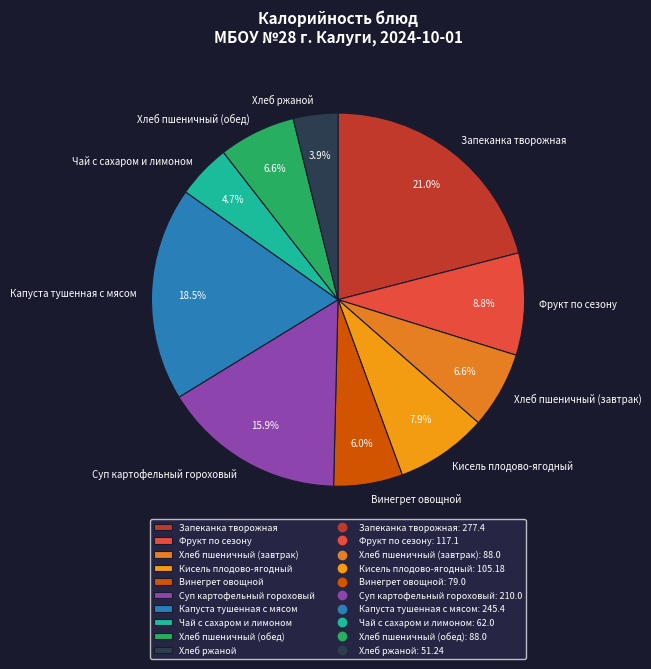

How many segments does this pie chart have?

10